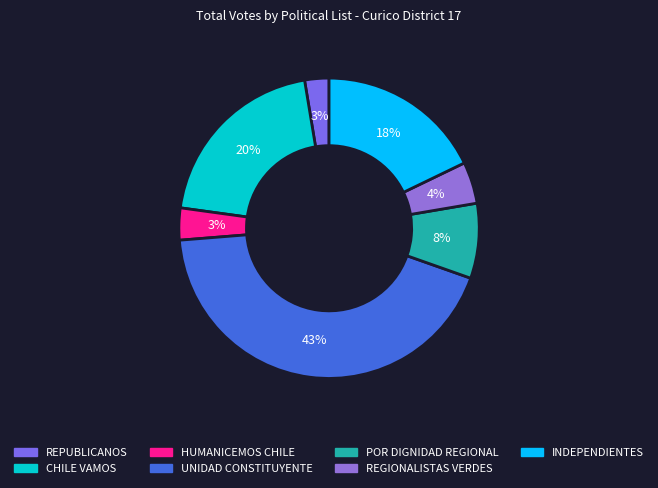

Which slice is the largest?

UNIDAD CONSTITUYENTE